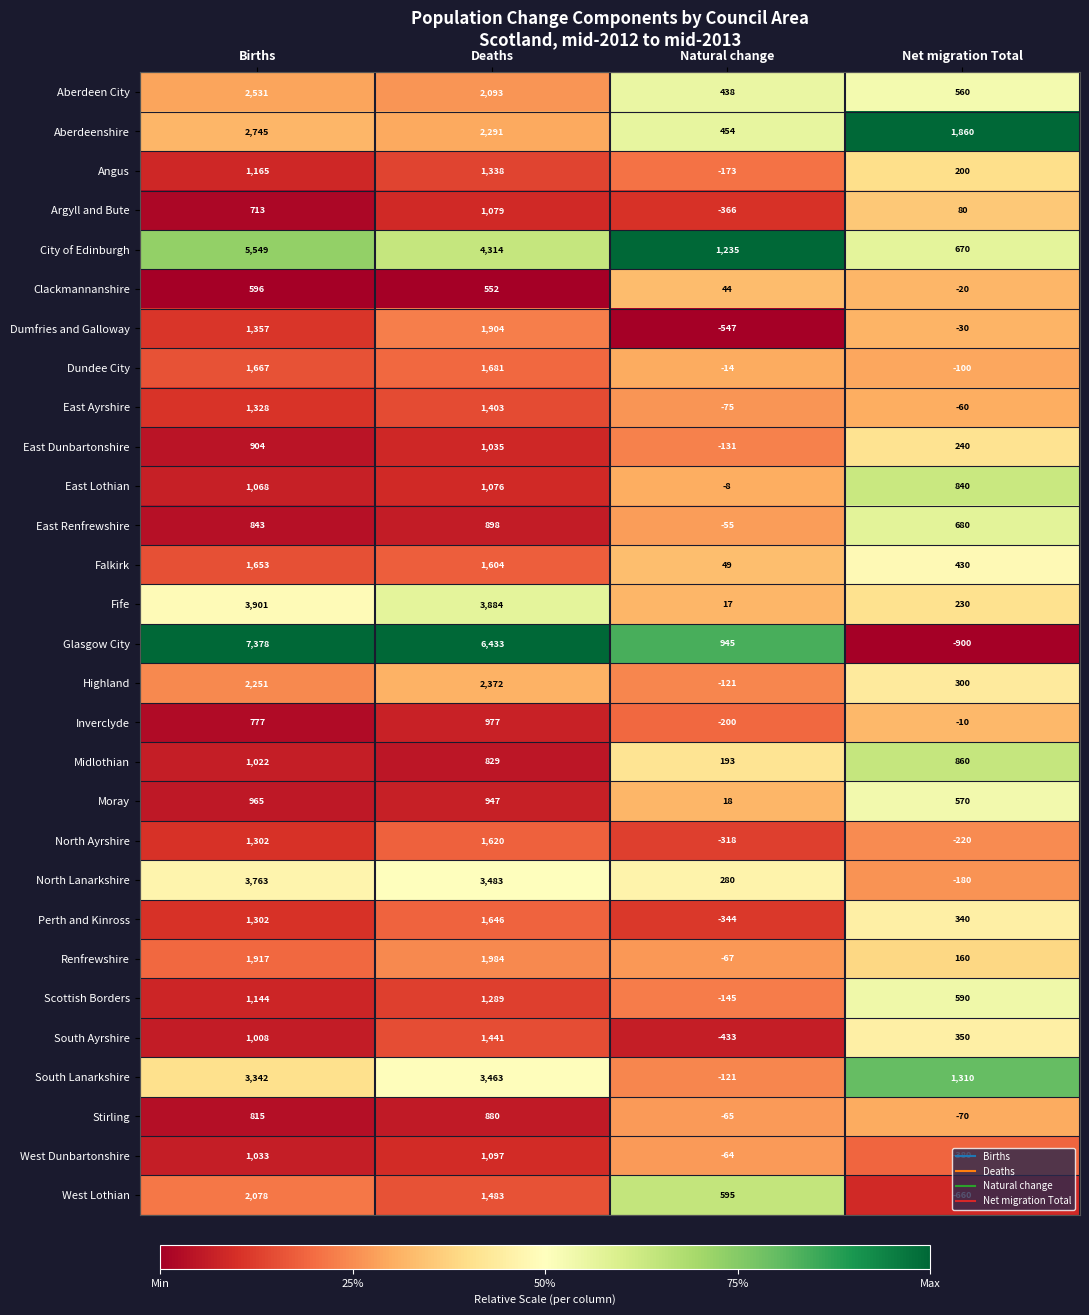

Which category has the lowest value across all series?

Net migration Total